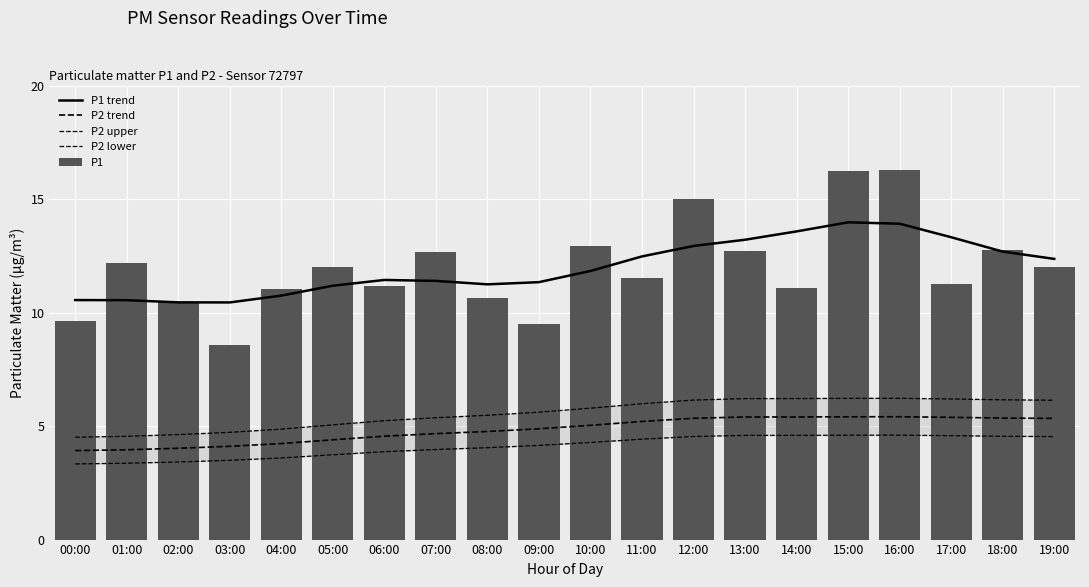

Which series has the largest range (max minus min)?

P1